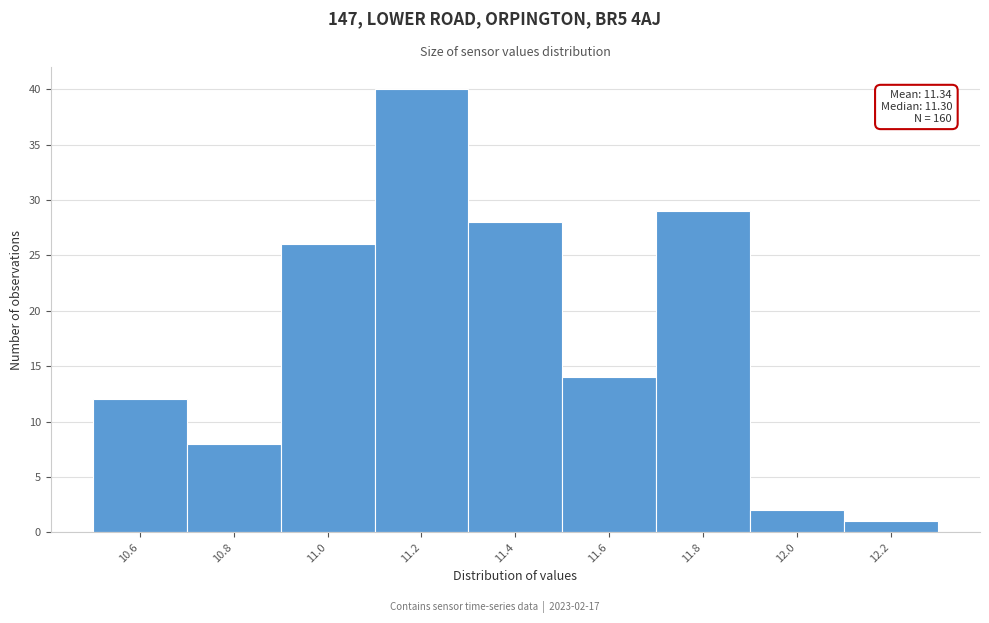

Reading left to right, transcribe all the data shown in this chart.

10.6=12	10.8=8	11.0=26	11.2=40	11.4=28	11.6=14	11.8=29	12.0=2	12.2=1